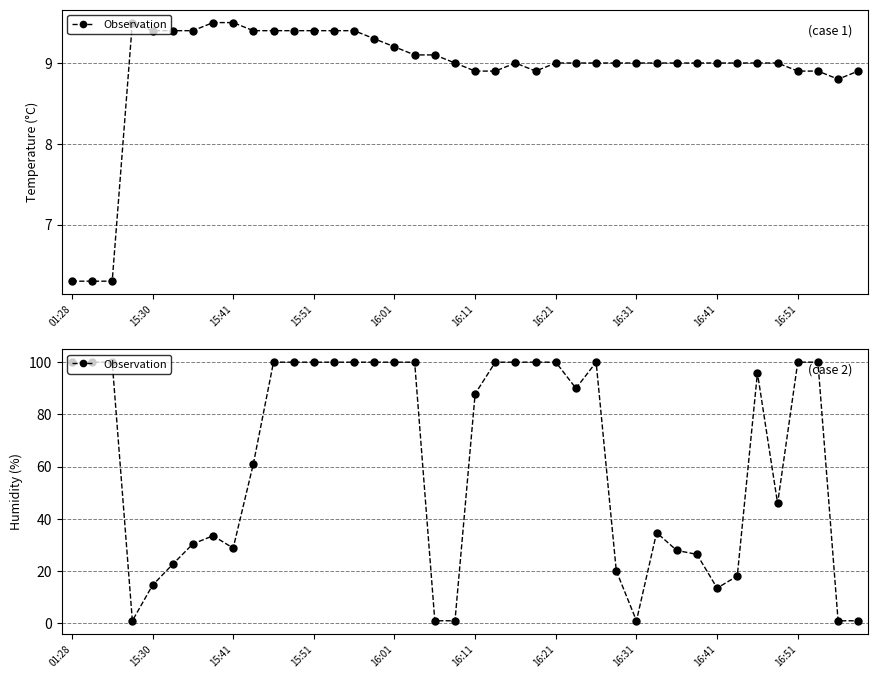

What is the greatest value displayed?

99.9